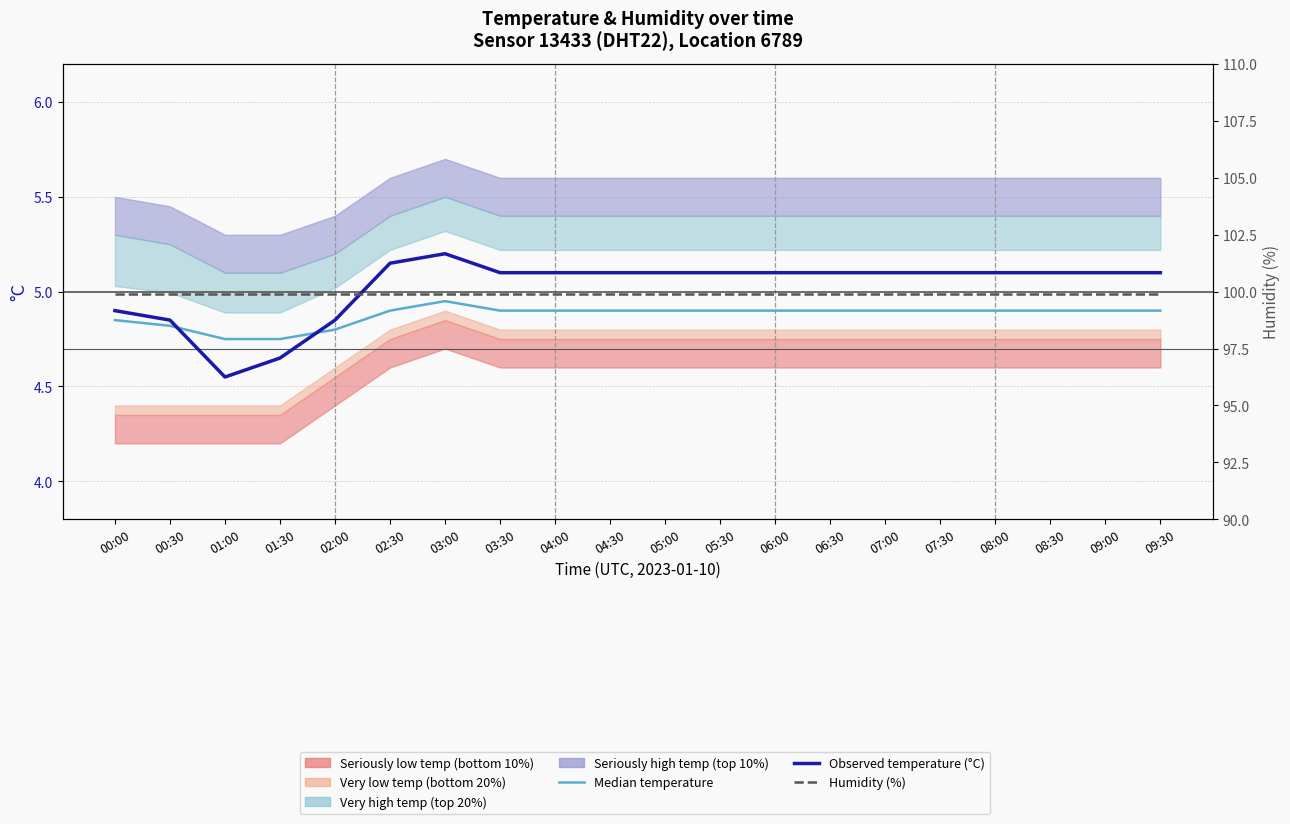

In Median temperature, how many points are higher than both neighbors (excluding endpoints)?

1